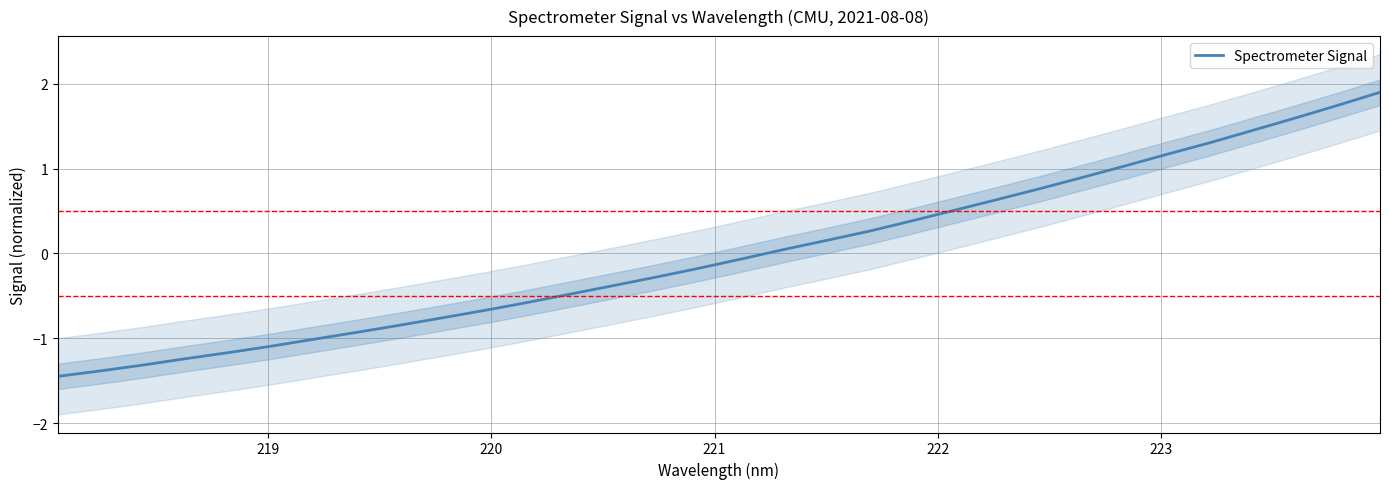

How many negative values are there?

17